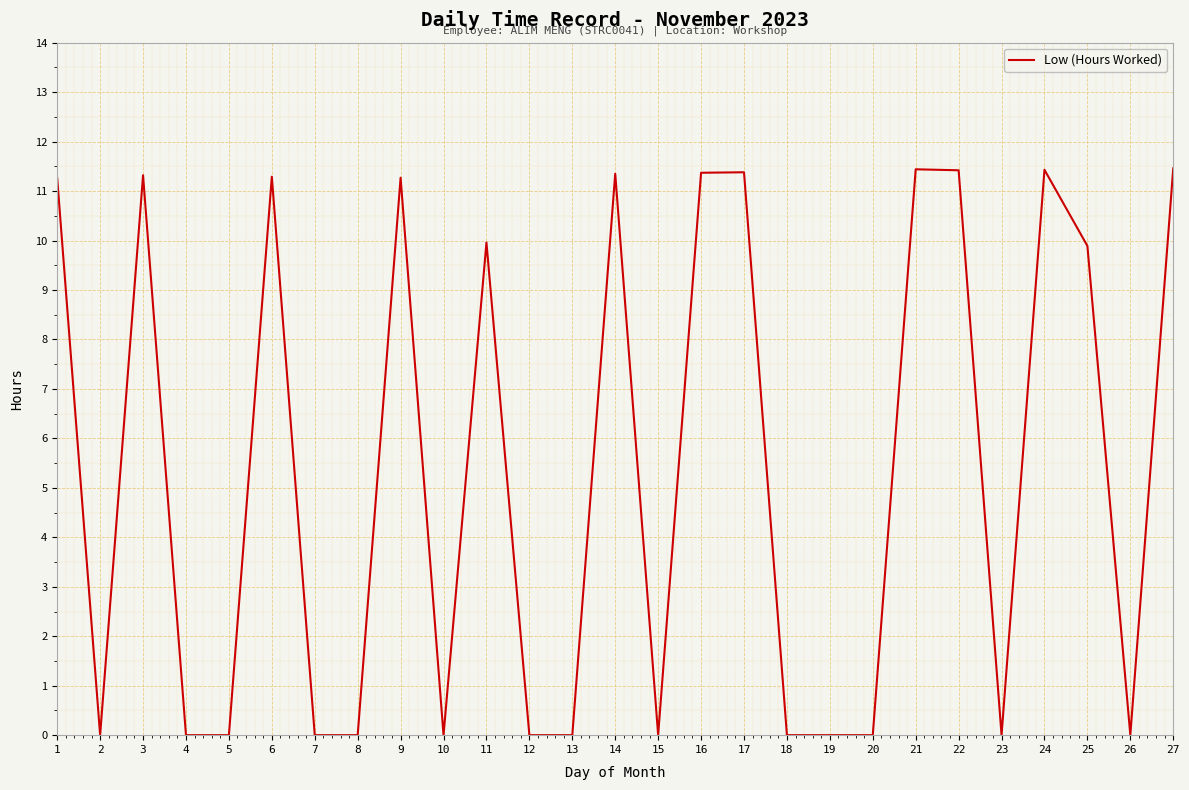

What is the difference between the values at 11 and 4?

10.0